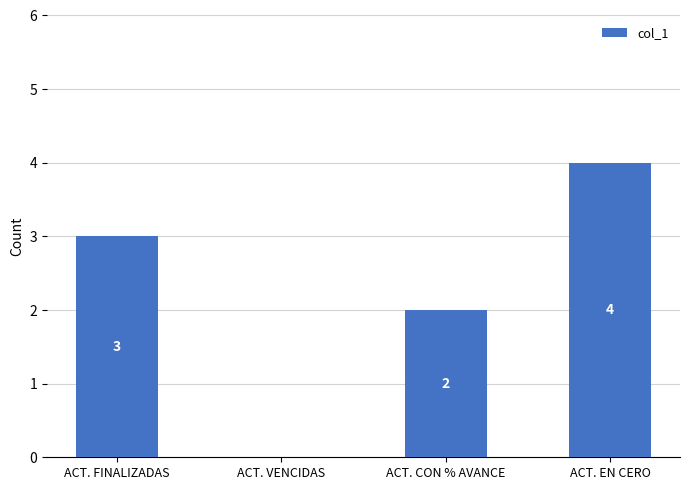

Reading left to right, transcribe all the data shown in this chart.

3	0	2	4